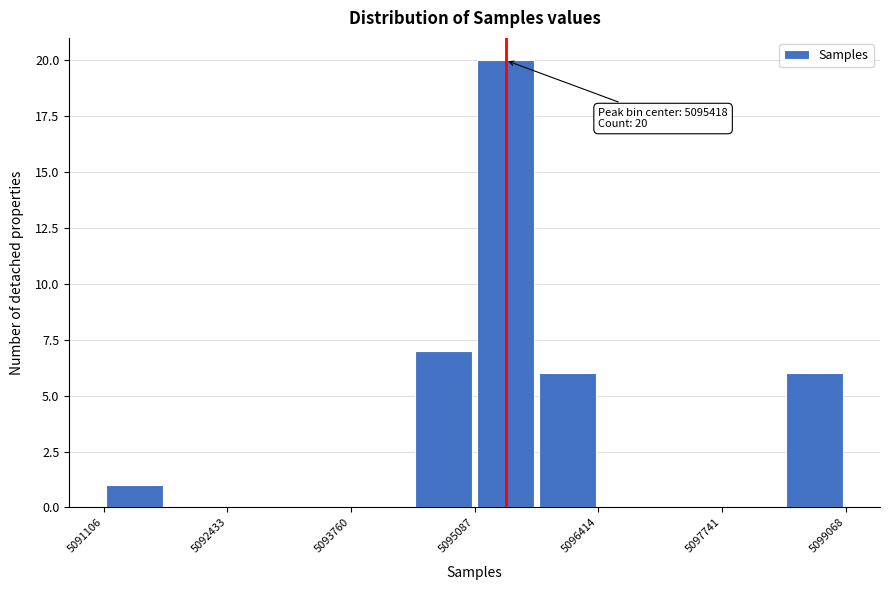

Around what value on the x-axis is the tallest bar? Give the approximate position of its centre, as read against the axis.

5095400